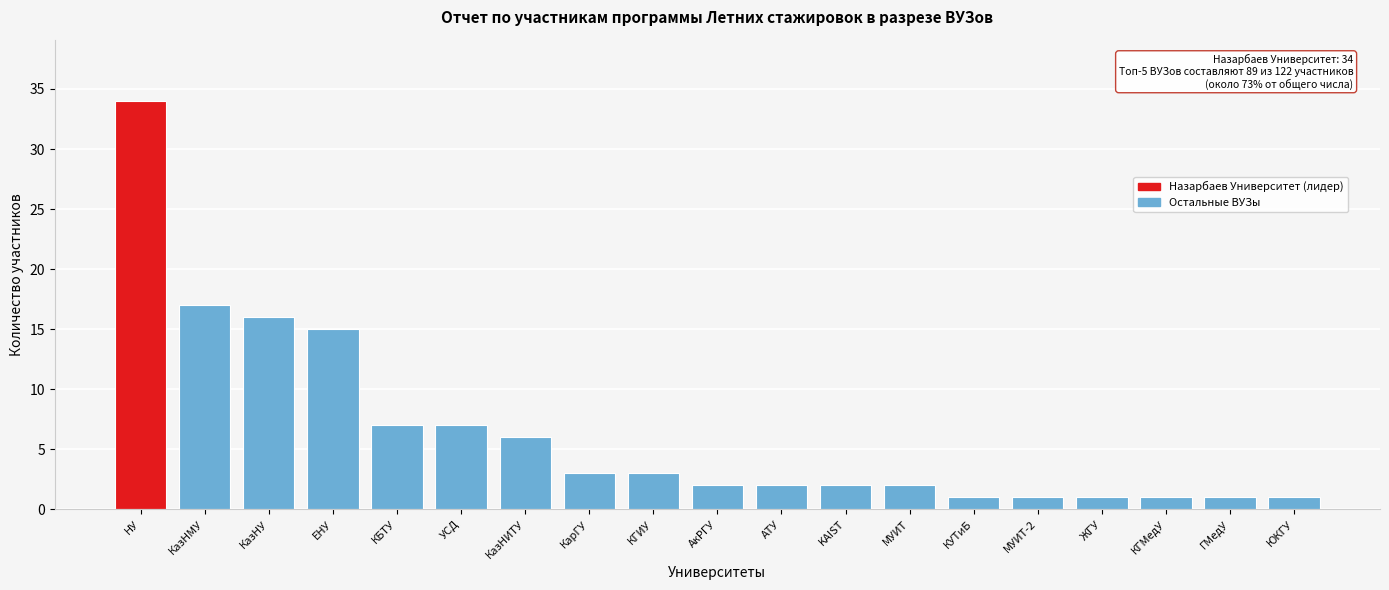

Reading left to right, what are all the values shown in this chart?

34	17	16	15	7	7	6	3	3	2	2	2	2	1	1	1	1	1	1